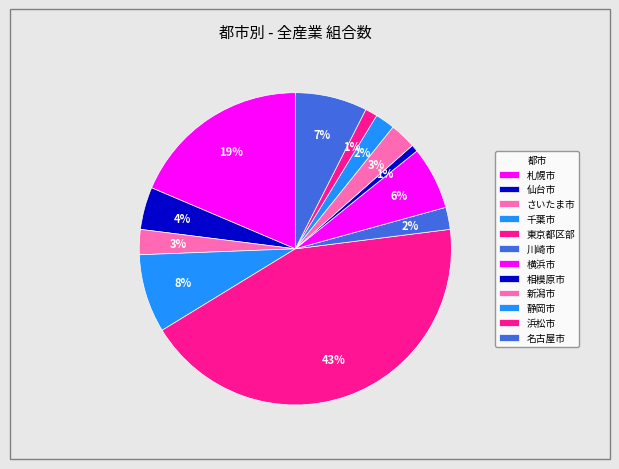

To the nearest percent, what is the average slice percentage?

8%